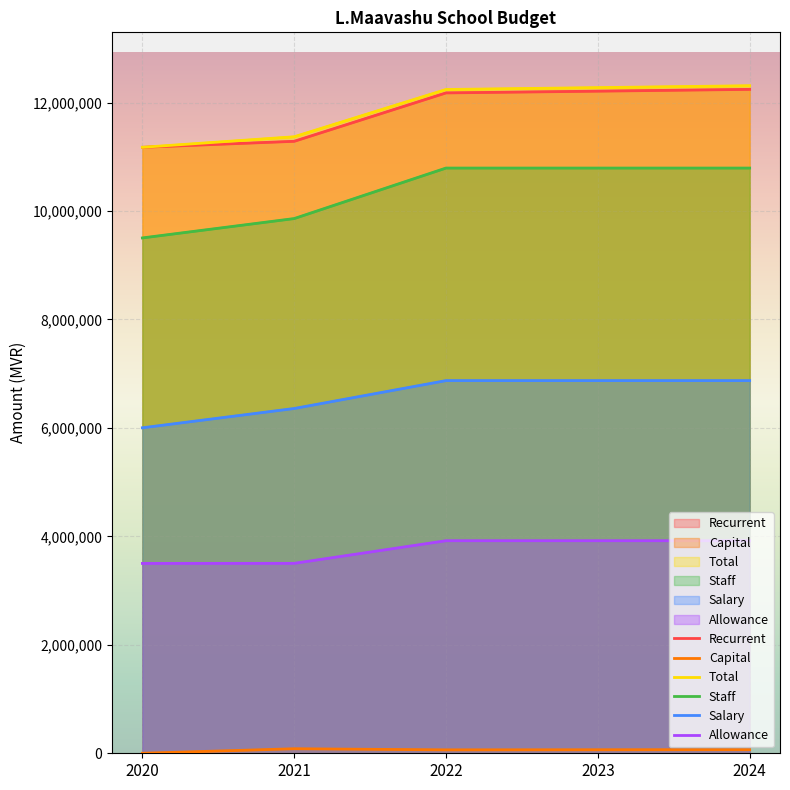

True or false: Salary and Capital cross at least once.

False